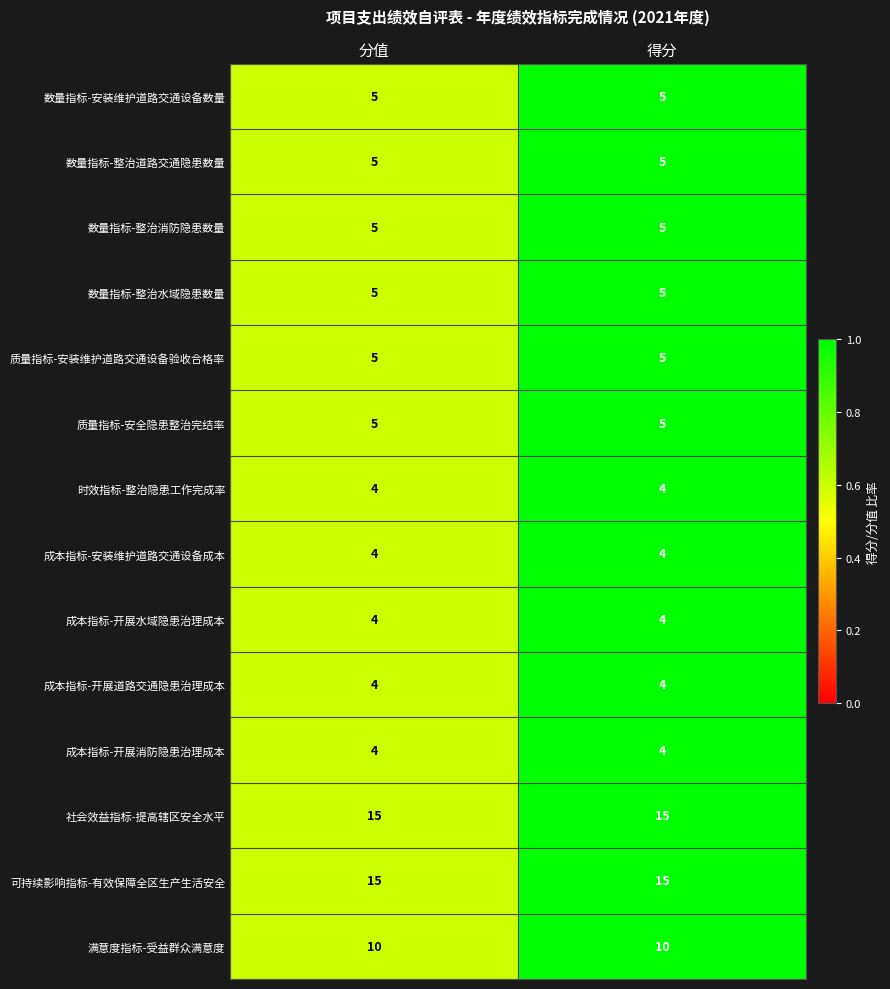

Read the 数量指标-整治消防隐患数量 value at 得分.

5